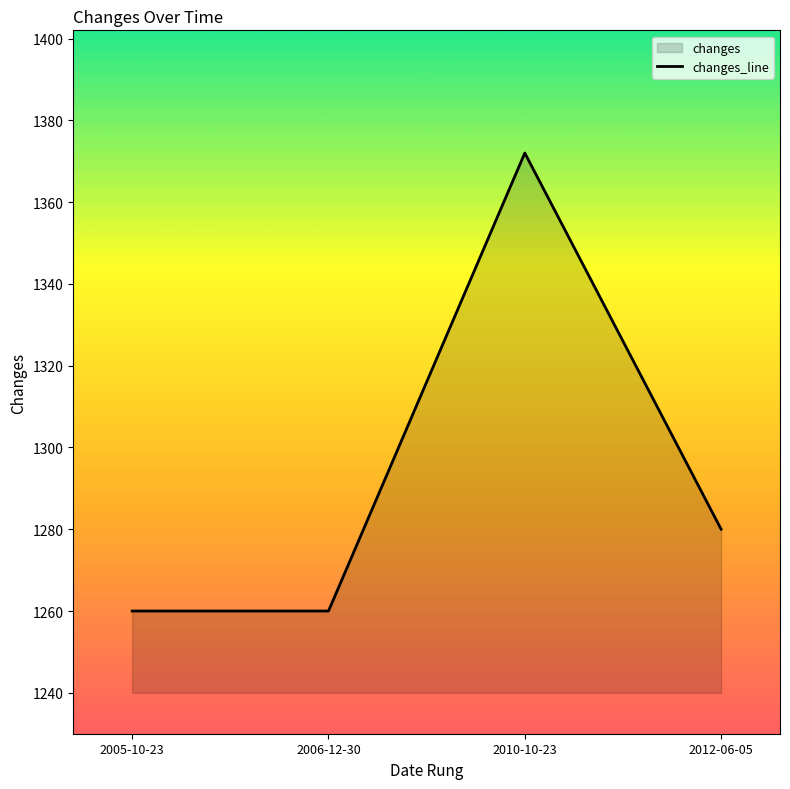

How many categories are shown in the chart?

4